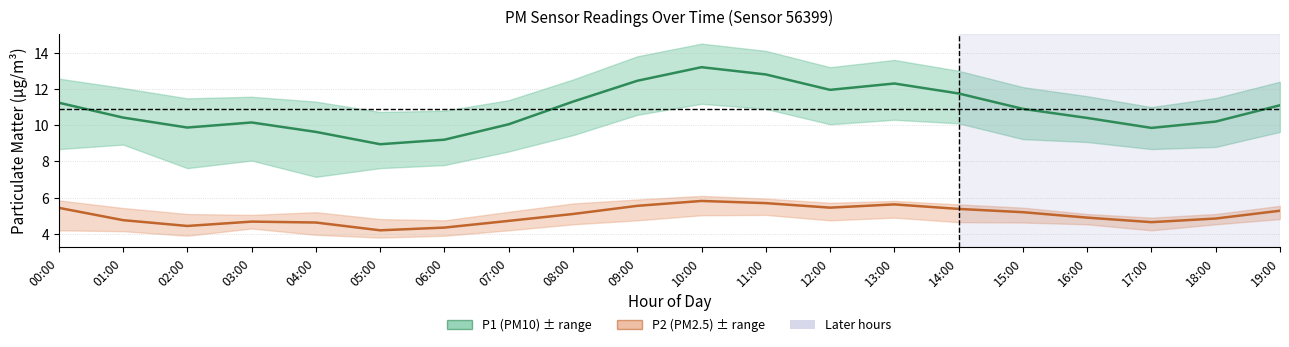

How many values in the P1 (PM10) series exceed 10?

15